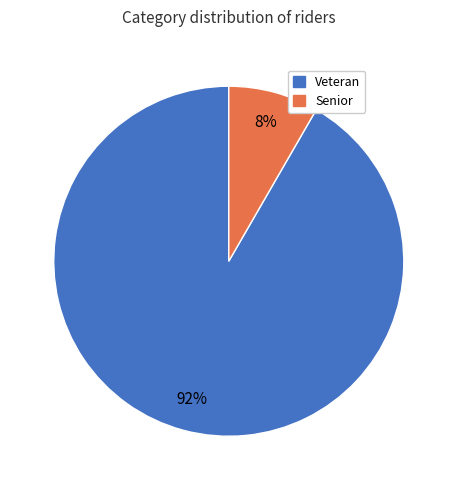

To the nearest percent, what is the average slice percentage?

50%